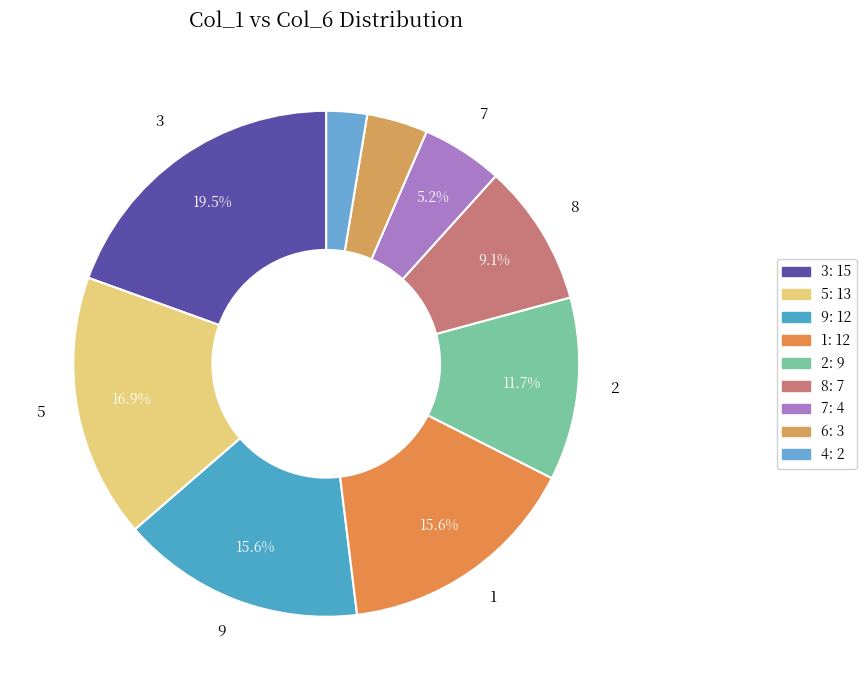

Count the number of slices in the pie.

9